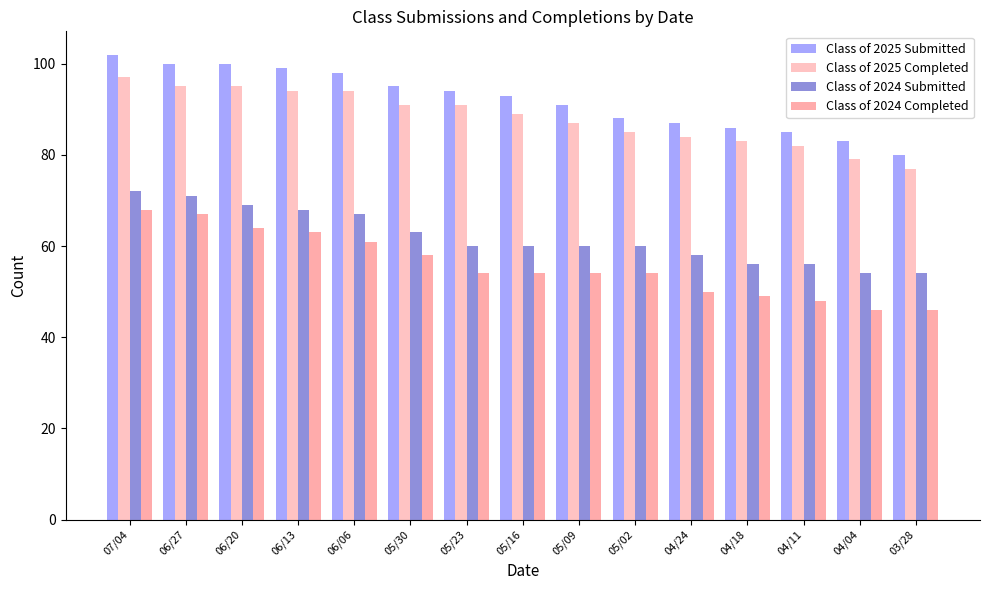

What is the spread (max minus min) of values at 05/09?

37